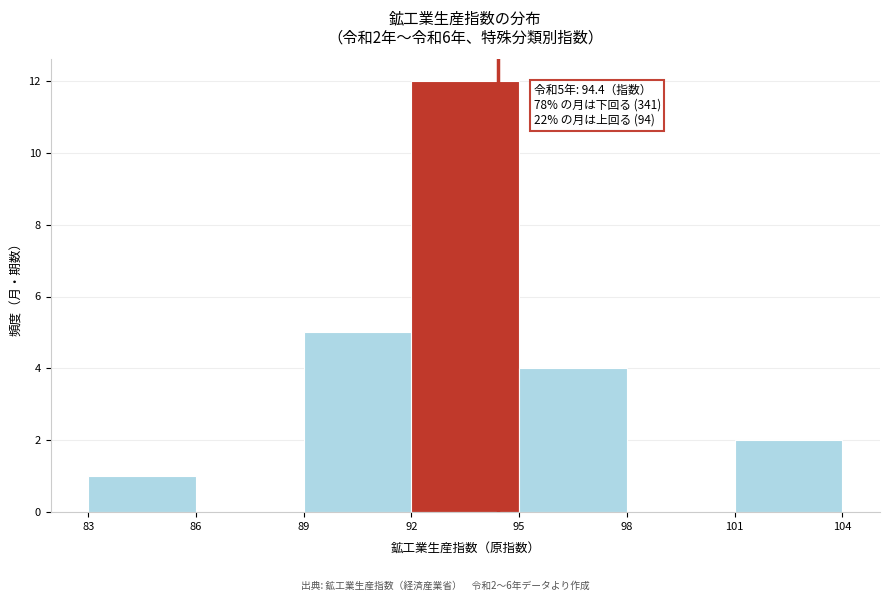

Over which range of the x-axis is the bar tallest?

92 to 95